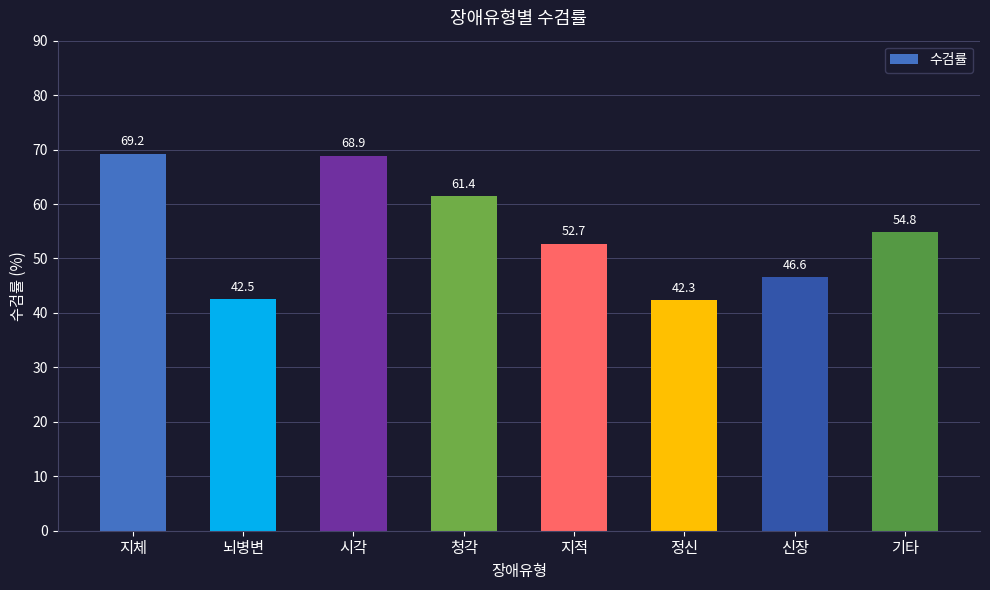

Which has a higher value, 지적 or 청각?

청각